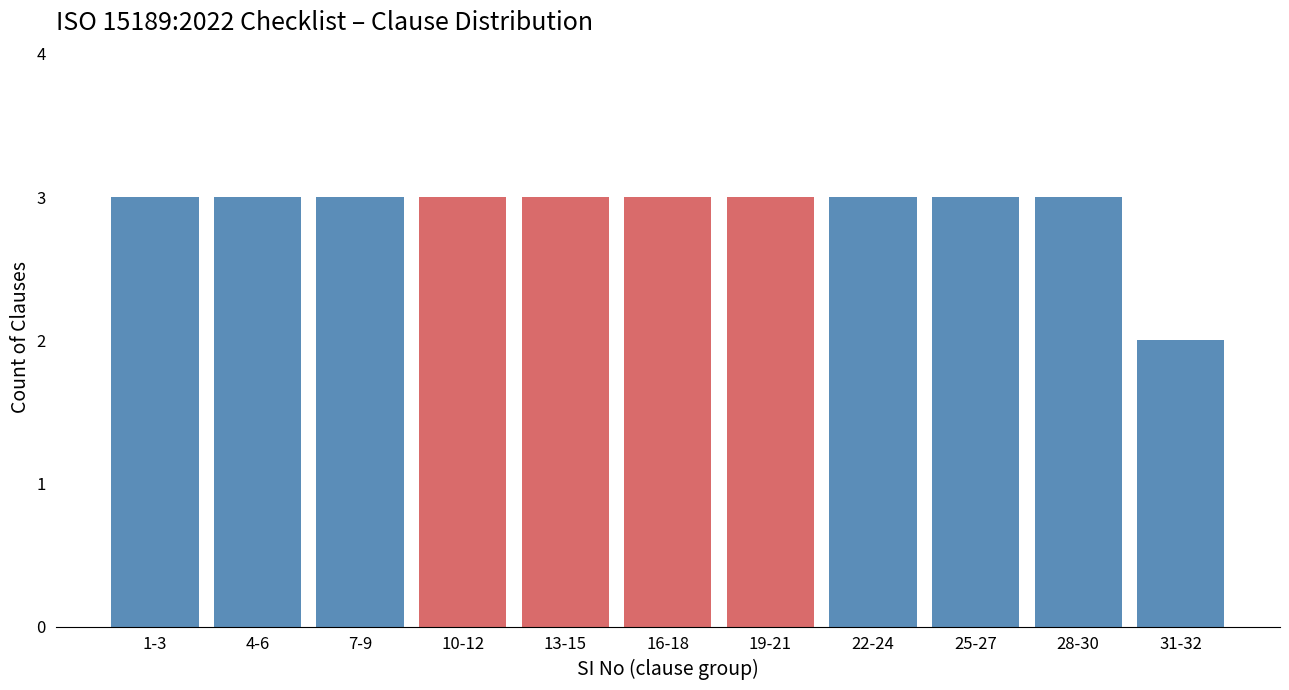

Reading left to right, list all the values displayed in this chart.

3	3	3	3	3	3	3	3	3	3	2